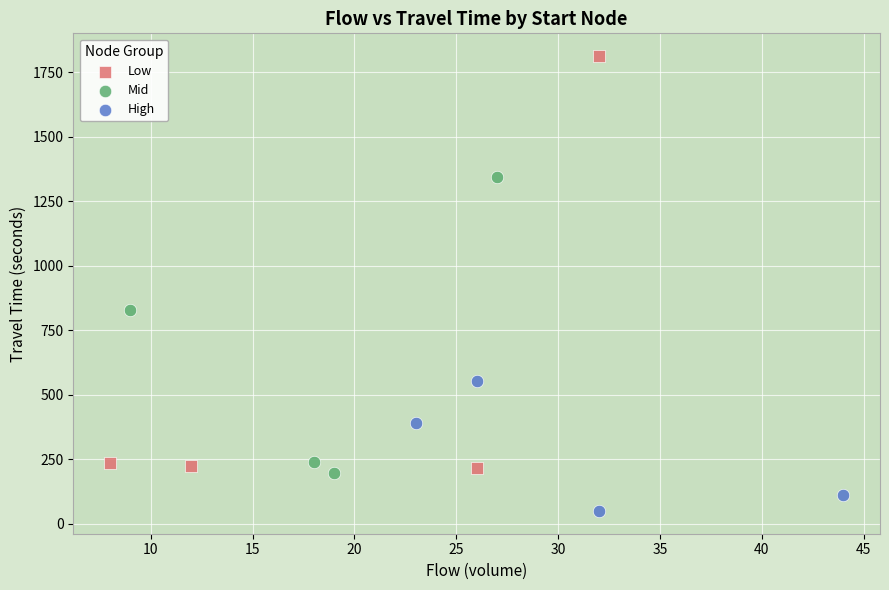

Which series reaches the minimum Y coordinate?

High